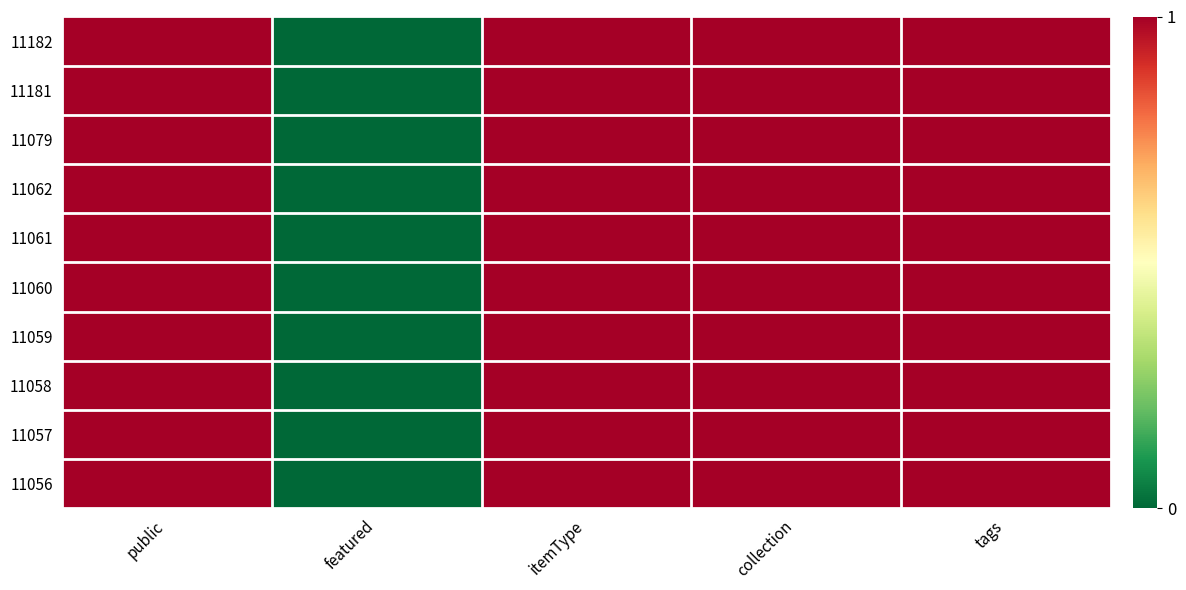

Reading right to left, list all the values displayed in this chart.

11182: tags=1	collection=1	itemType=1	featured=0	public=1
11181: tags=1	collection=1	itemType=1	featured=0	public=1
11079: tags=1	collection=1	itemType=1	featured=0	public=1
11062: tags=1	collection=1	itemType=1	featured=0	public=1
11061: tags=1	collection=1	itemType=1	featured=0	public=1
11060: tags=1	collection=1	itemType=1	featured=0	public=1
11059: tags=1	collection=1	itemType=1	featured=0	public=1
11058: tags=1	collection=1	itemType=1	featured=0	public=1
11057: tags=1	collection=1	itemType=1	featured=0	public=1
11056: tags=1	collection=1	itemType=1	featured=0	public=1